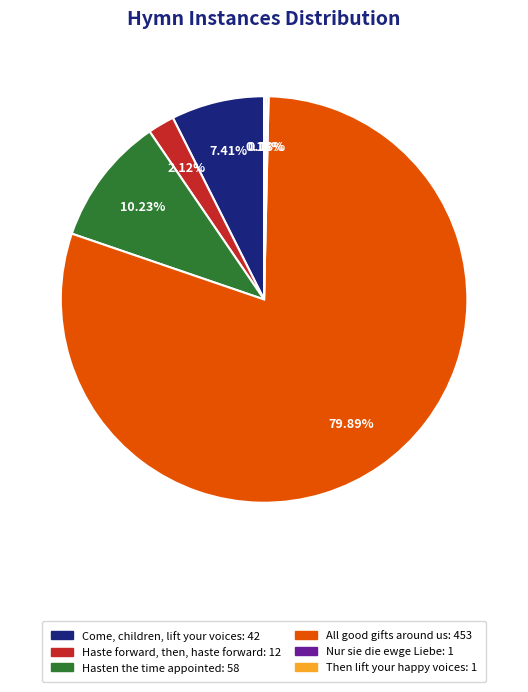

What percentage is NOT represented by Come, children, lift your voices?

92.6%